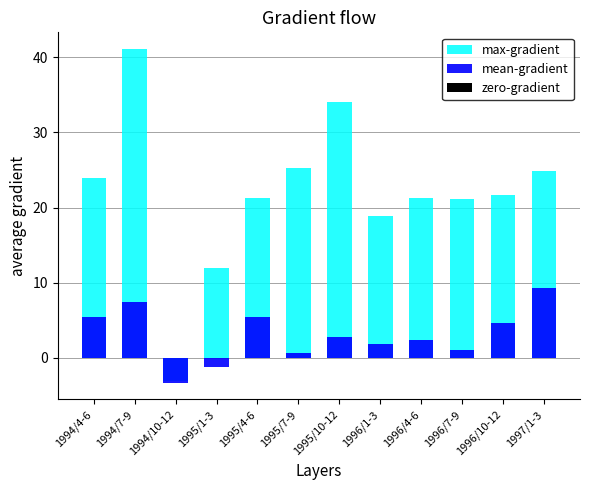

Between 1994/4-6 and 1996/4-6, which series saw the biggest shift?

mean-gradient